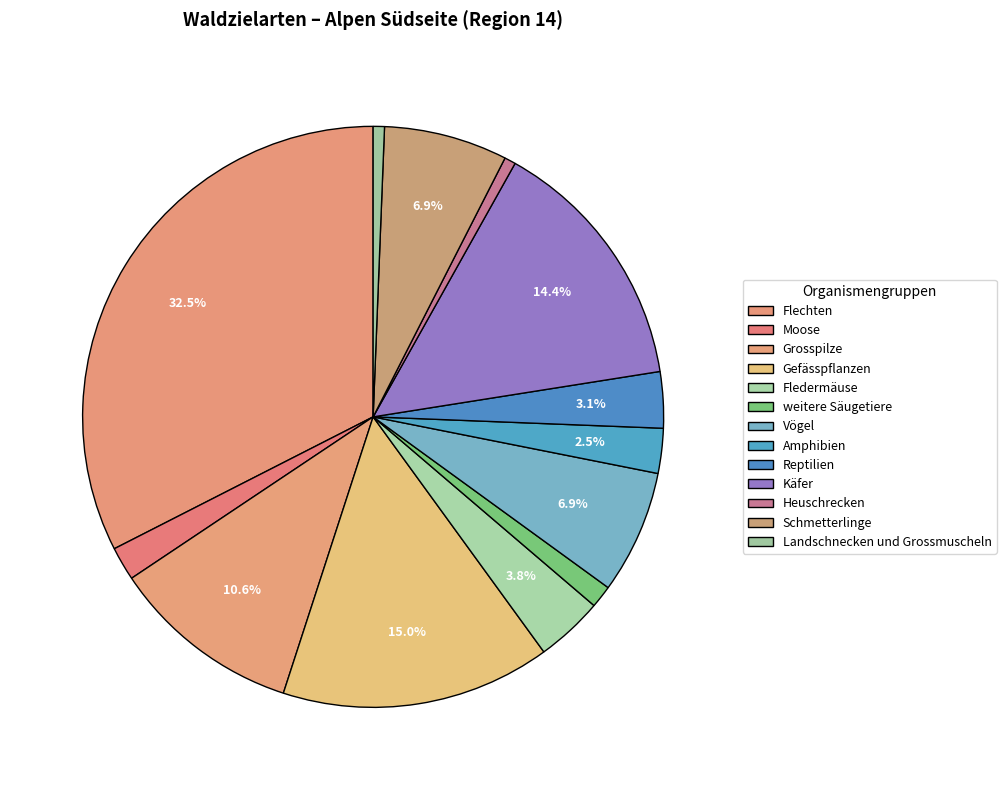

How many segments does this pie chart have?

13